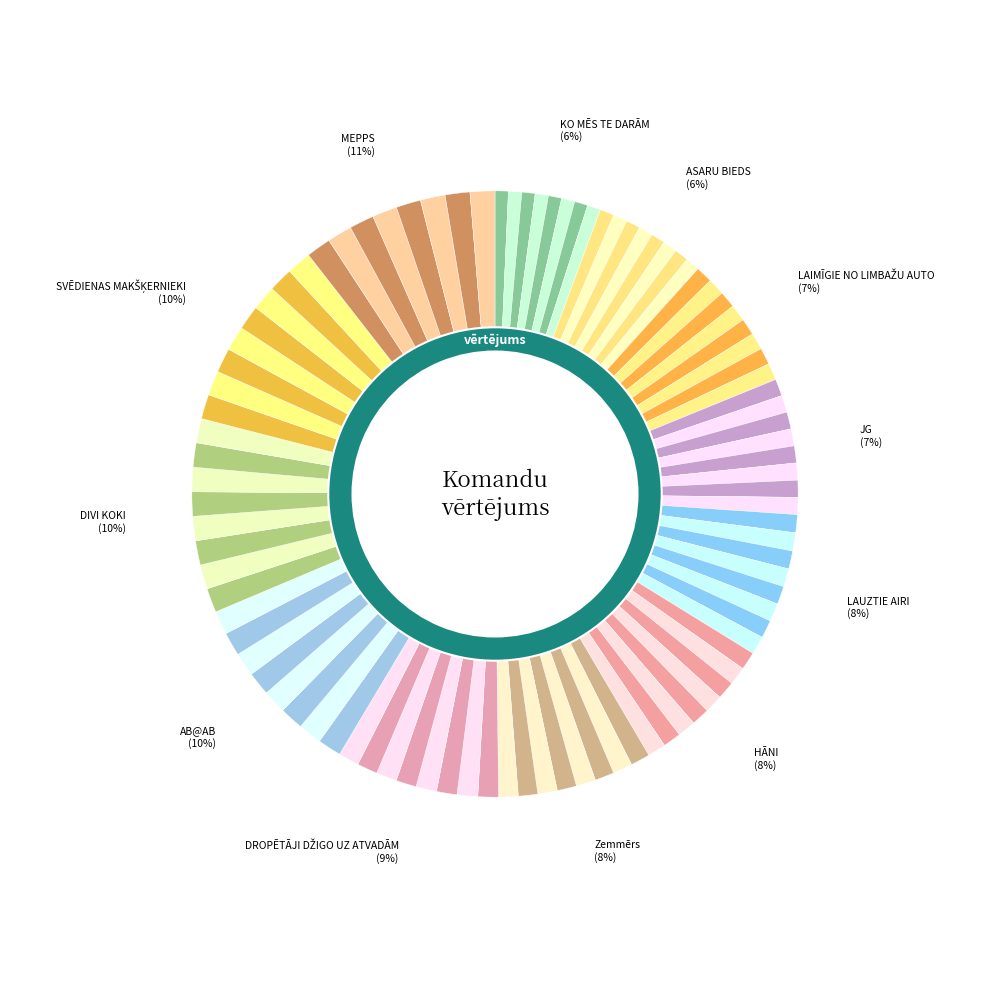

To the nearest percent, what portion does DIVI KOKI represent?

10%